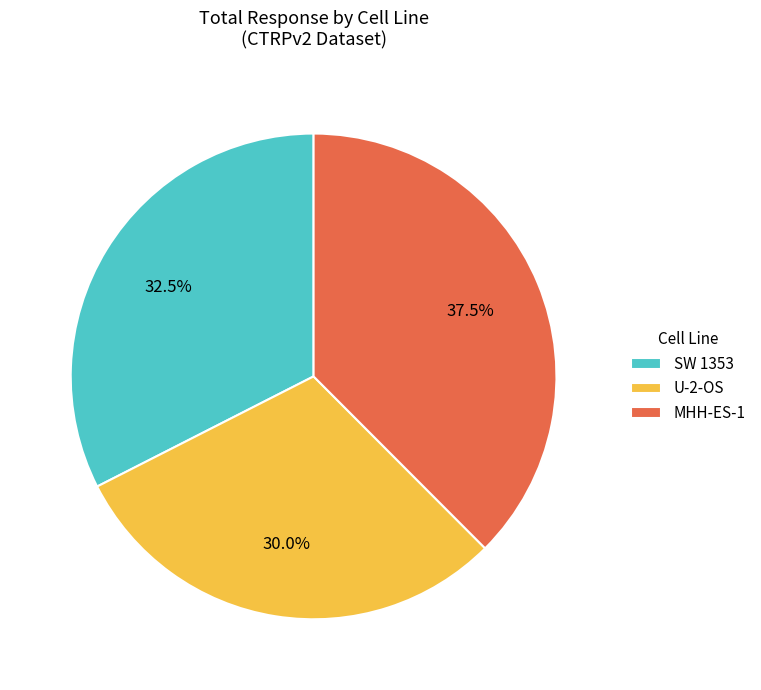

What portion of the pie excludes SW 1353?

67.5%